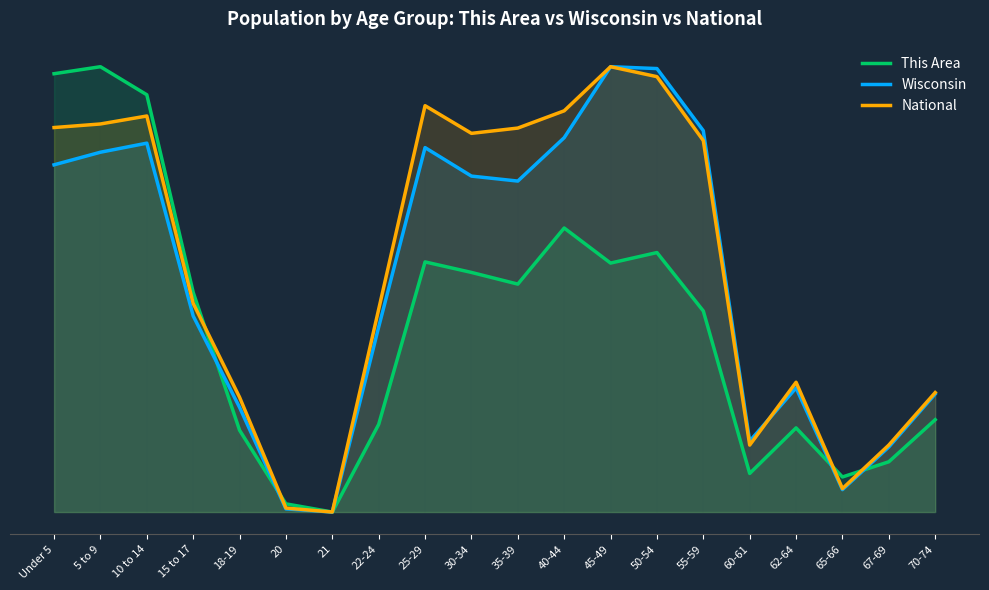

List the labels in order of National value, largest first.

45-49, 50-54, 25-29, 40-44, 10 to 14, 5 to 9, Under 5, 35-39, 30-34, 55-59, 15 to 17, 22-24, 62-64, 70-74, 18-19, 67-69, 60-61, 65-66, 20, 21